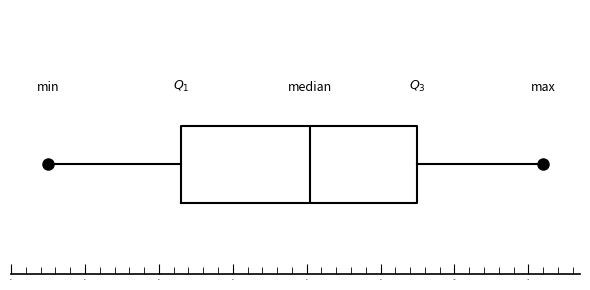

Transcribe this box plot: give where the median line is, the range the box spans, and where the two whiskers end, as read against the x-axis. The values are not printed on the chart, so give them approximately, as read against the axis.

median 998.1, box 996.3 to 999.5, whiskers 994.5 to 1001.2